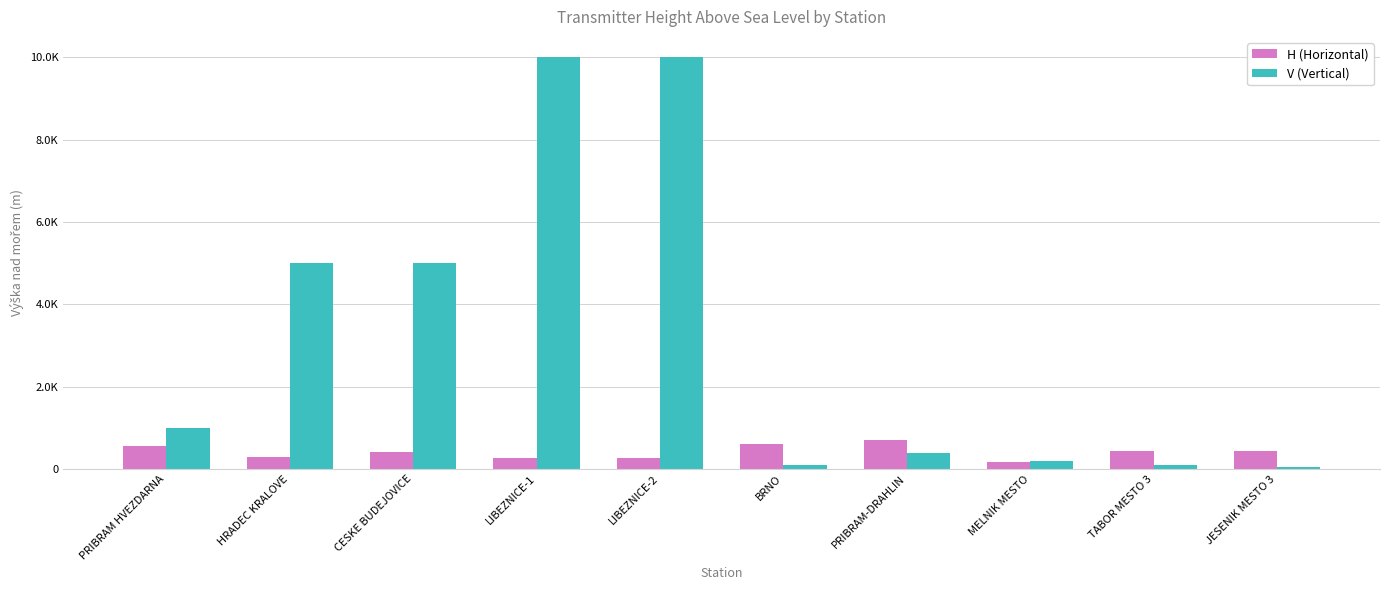

Reading right to left, extract all data points from this chart.

H (Horizontal): JESENIK MESTO 3=445	TABOR MESTO 3=442	MELNIK MESTO=176	PRIBRAM-DRAHLIN=695	BRNO=600	LIBEZNICE-2=260	LIBEZNICE-1=260	CESKE BUDEJOVICE=402	HRADEC KRALOVE=299	PRIBRAM HVEZDARNA=553
V (Vertical): JESENIK MESTO 3=50	TABOR MESTO 3=100	MELNIK MESTO=199	PRIBRAM-DRAHLIN=398	BRNO=100	LIBEZNICE-2=10000	LIBEZNICE-1=10000	CESKE BUDEJOVICE=5011	HRADEC KRALOVE=5011	PRIBRAM HVEZDARNA=1000